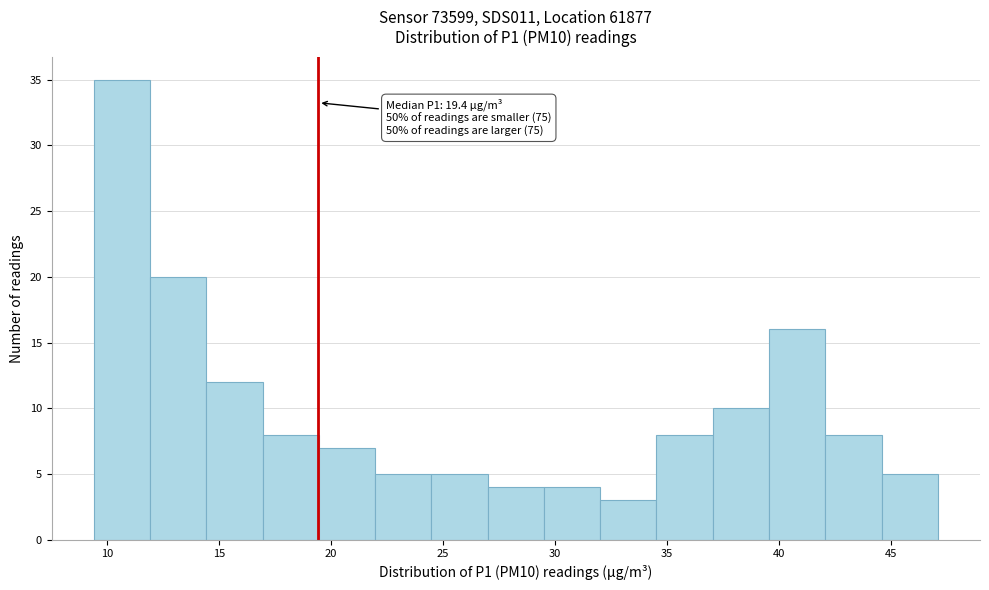

Which range on the x-axis has the tallest bar?

9.5 to 12.0